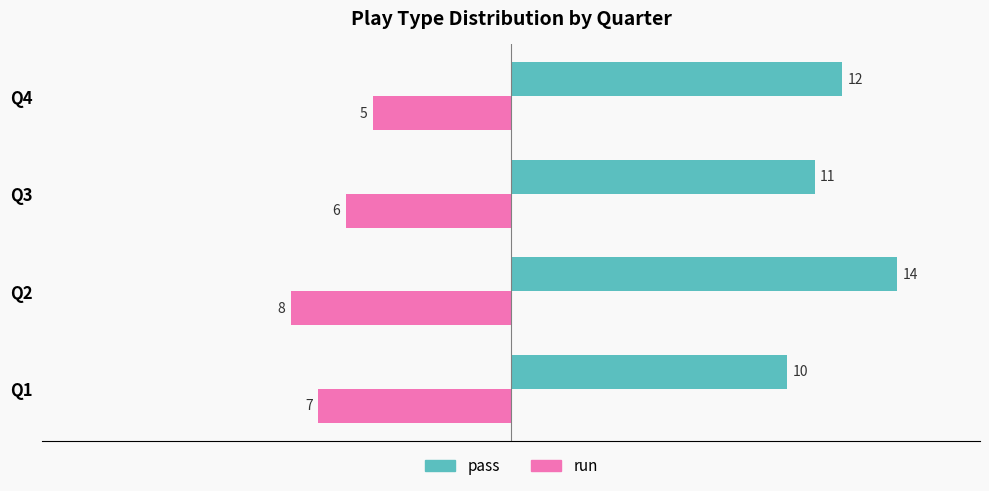

At which category is the sum across all series the highest?

Q4